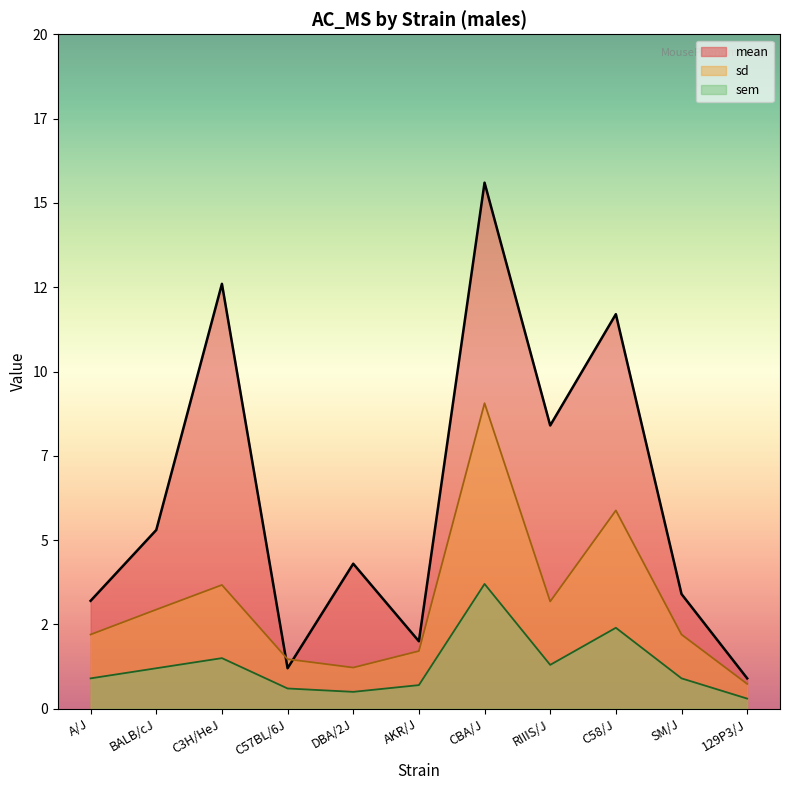

At which label is sem closest to 2?

C58/J